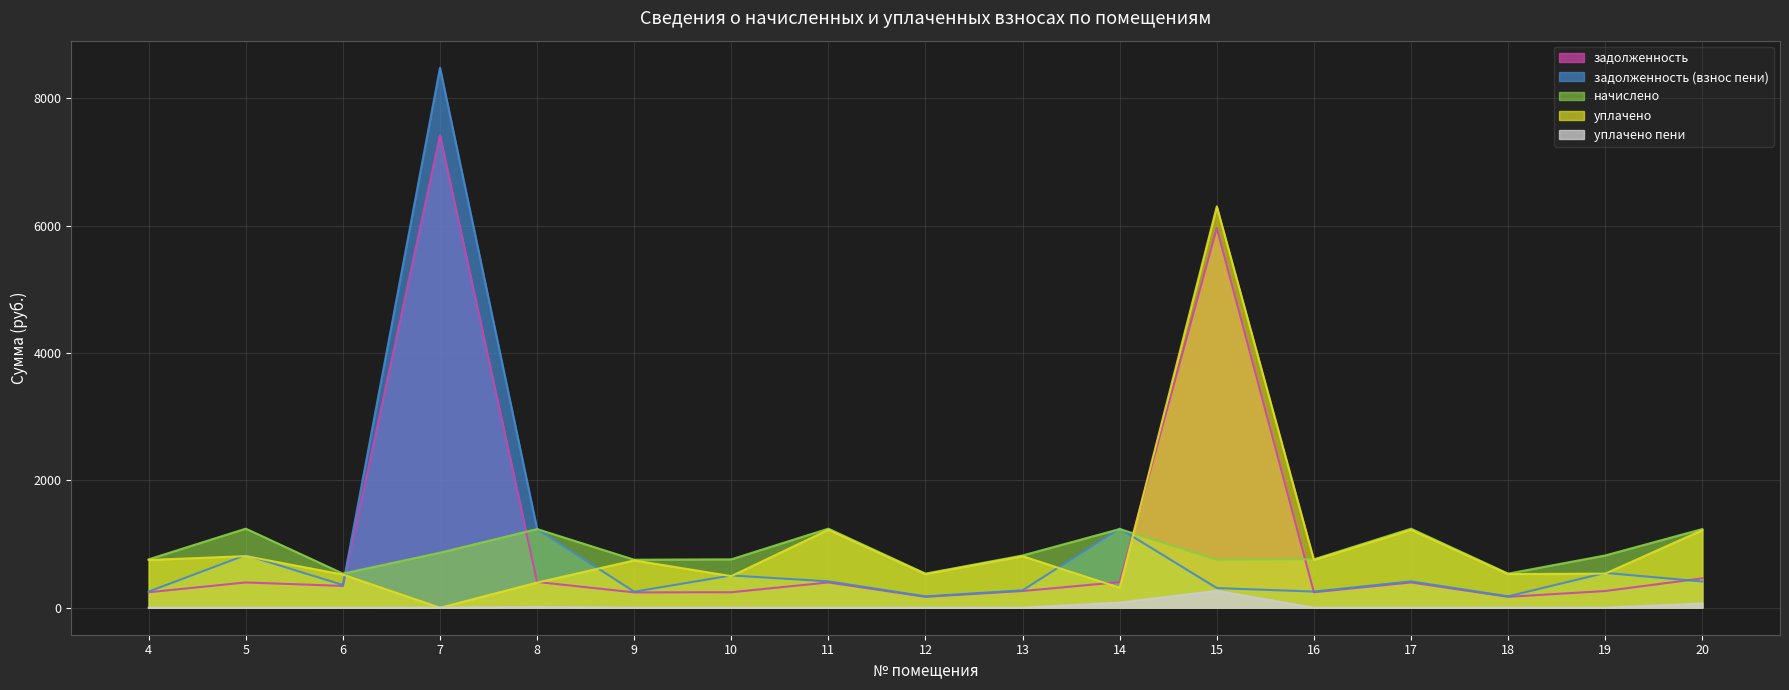

Reading left to right, extract all data points from this chart.

задолженность: 242.9	396.8	342.2	7418.9	404.7	240.8	242.9	396.8	171.1	262.2	402.2	5963.0	242.9	396.8	171.1	262.2	460.8
задолженность (взнос пени): 253.4	828.0	357.1	8482.4	1236.1	251.3	506.9	414.0	178.6	273.6	1243.3	308.7	253.4	414.0	178.6	547.2	411.8
начислено: 760.3	1242.0	535.7	864.0	1235.5	753.8	760.3	1242.0	535.7	820.8	1235.5	753.8	760.3	1242.0	535.7	820.8	1235.5
уплачено: 749.8	810.8	520.8	0.0	394.7	743.4	496.3	1224.8	528.2	809.4	314.1	6302.9	749.8	1224.8	528.2	535.8	1218.4
уплачено пени: 0.0	0.0	0.4	0.0	10.1	0.0	0.0	0.0	0.0	0.0	80.6	265.4	0.0	0.0	0.0	0.0	66.1